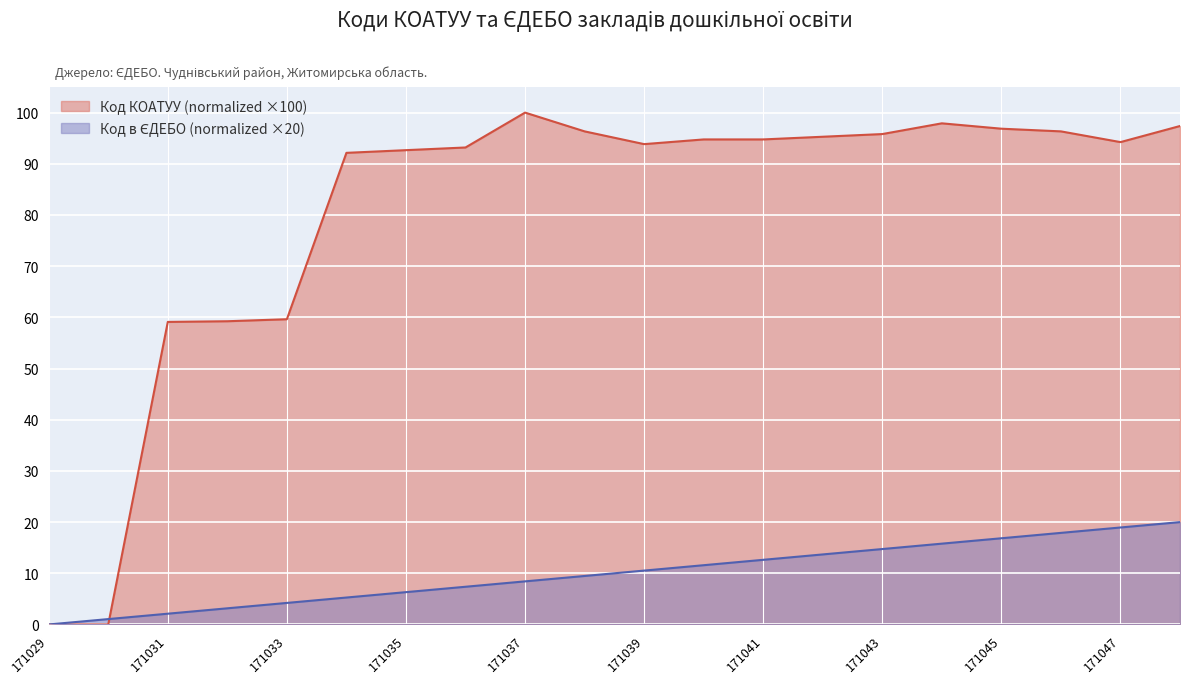

Reading left to right, transcribe all the data shown in this chart.

Код КОАТУУ: 0.0	0.0	59.1	59.2	59.6	92.1	92.7	93.2	100.0	96.3	93.8	94.8	94.8	95.3	95.8	97.9	96.9	96.3	94.2	97.4
Код в ЄДЕБО: 0.0	1.1	2.1	3.2	4.2	5.3	6.3	7.4	8.4	9.5	10.5	11.6	12.6	13.7	14.7	15.8	16.8	17.9	18.9	20.0